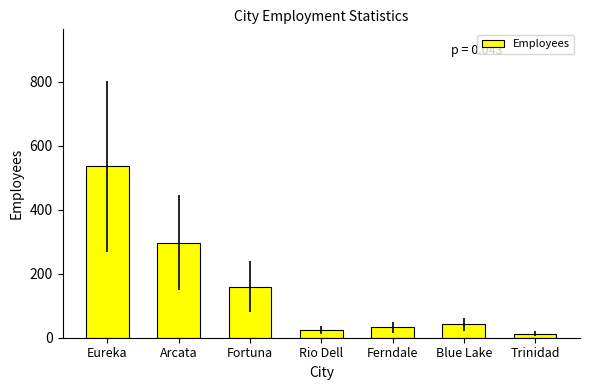

How many distinct data groups are displayed?

1